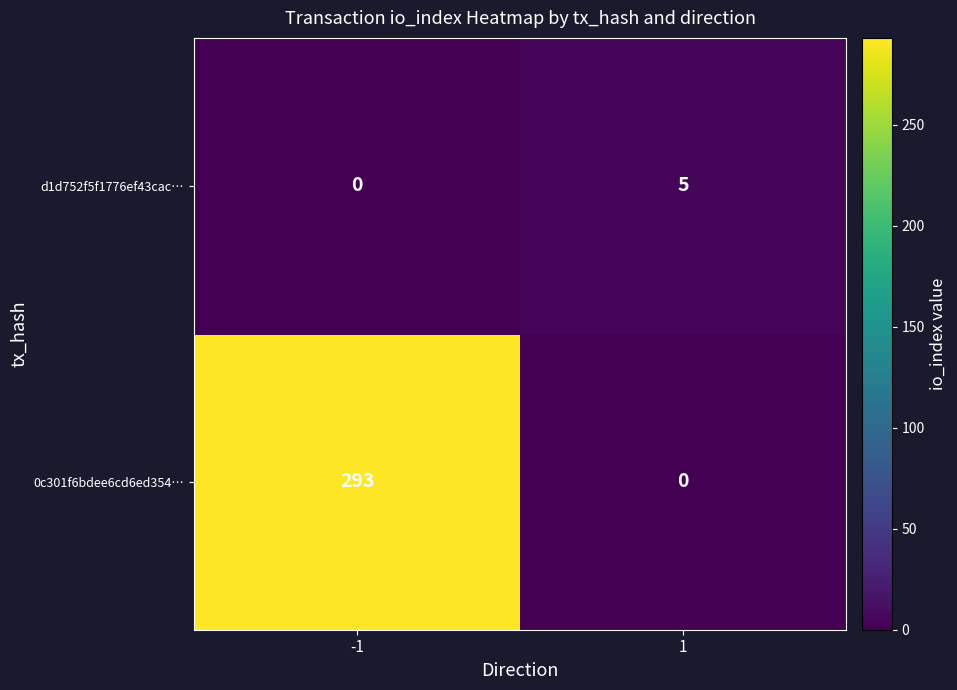

The value of 0c301f6bdee6cd6ed354… at 1 is -92. True or false?

False